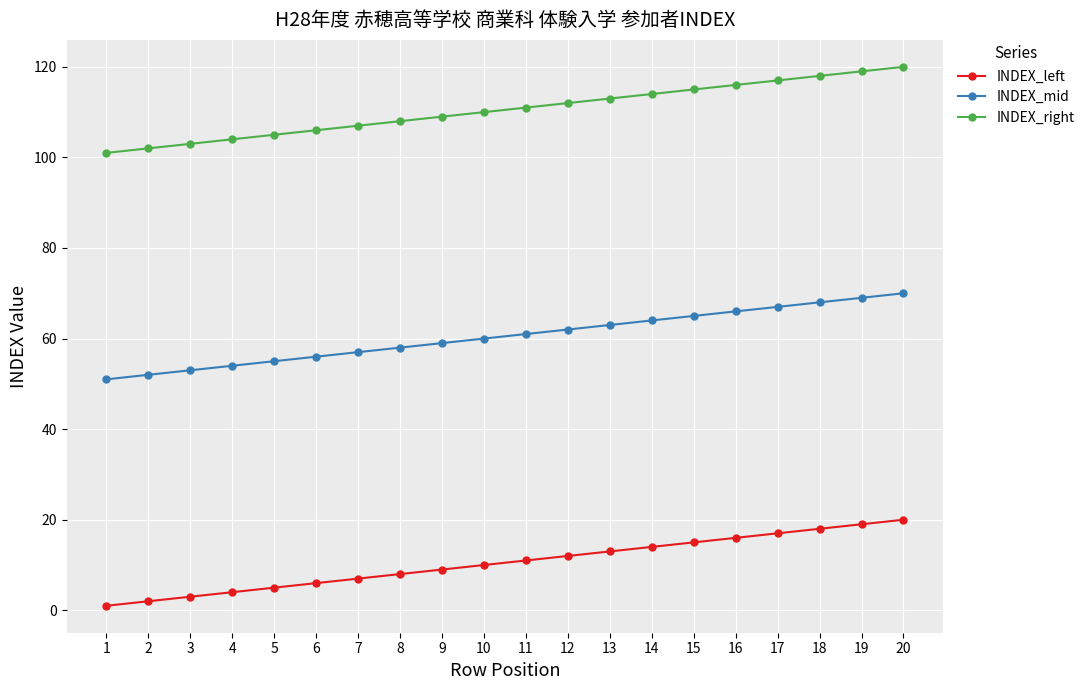

What is the value of the INDEX_mid point at the 20th from the left?

70